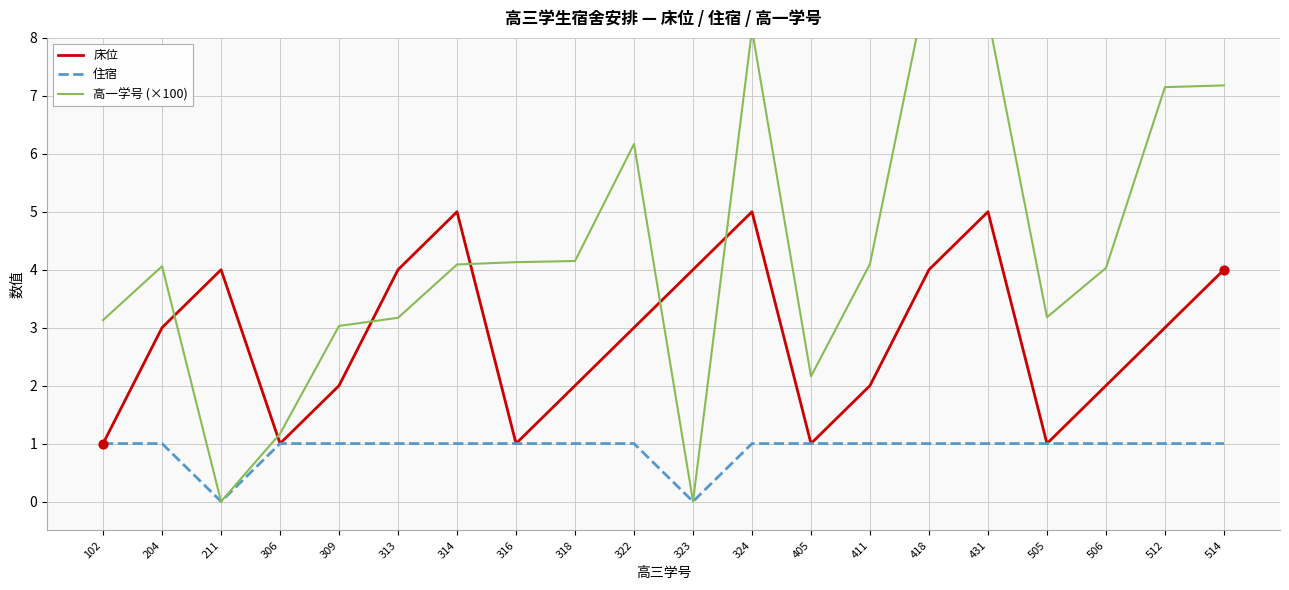

At how many categories does at least one series exceed 3?

18